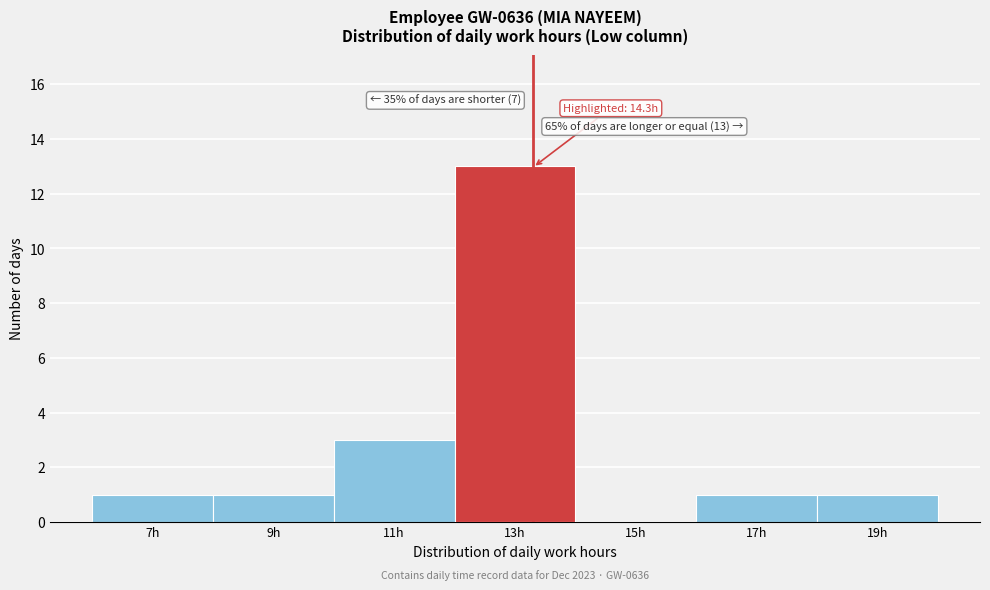

Reading left to right, list all the values displayed in this chart.

7h=1	9h=1	11h=3	13h=13	15h=0	17h=1	19h=1